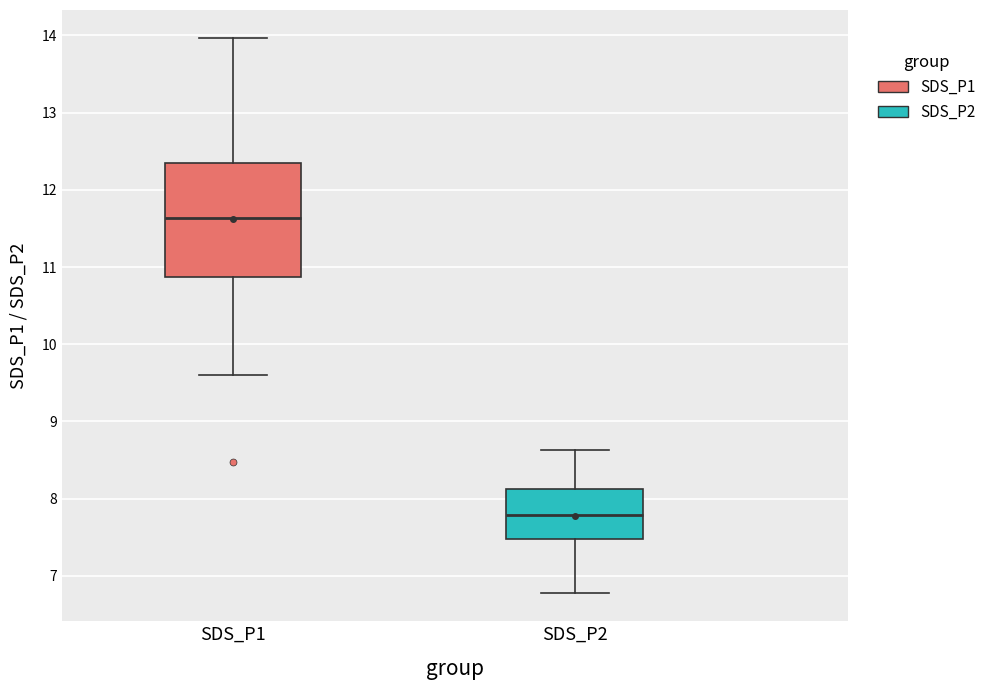

Where is the lower edge of the box for SDS_P1 on the y-axis? The values are not printed on the chart, so give them approximately, as read against the axis.

10.9